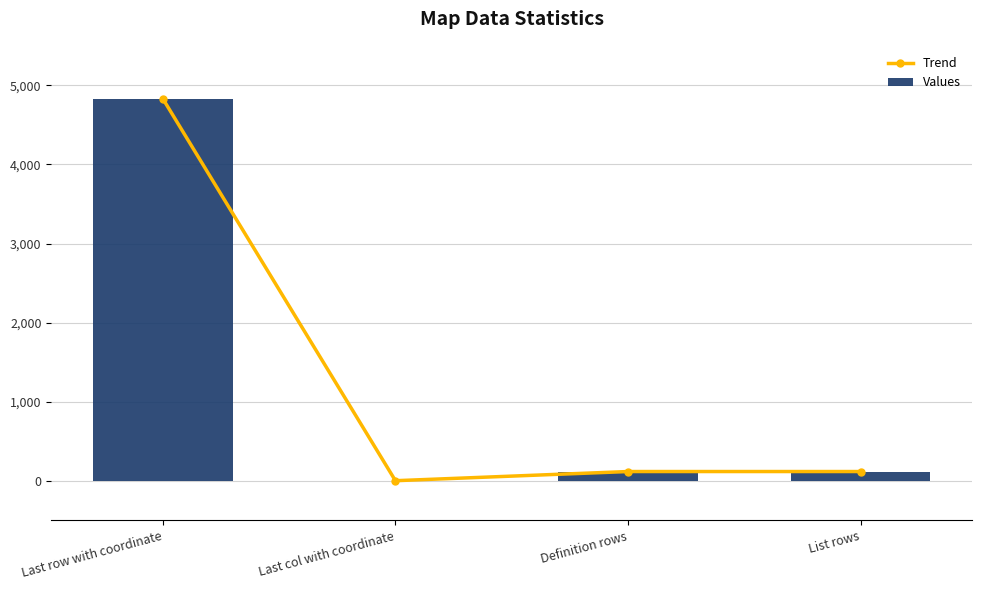

Between Last row with coordinate and Definition rows, which series saw the biggest shift?

Trend